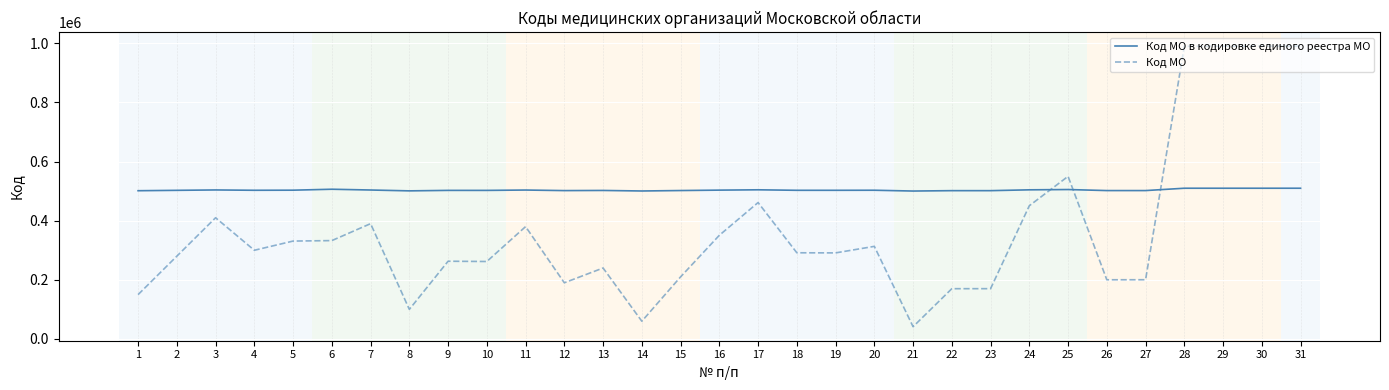

How many lines are shown in the chart?

2